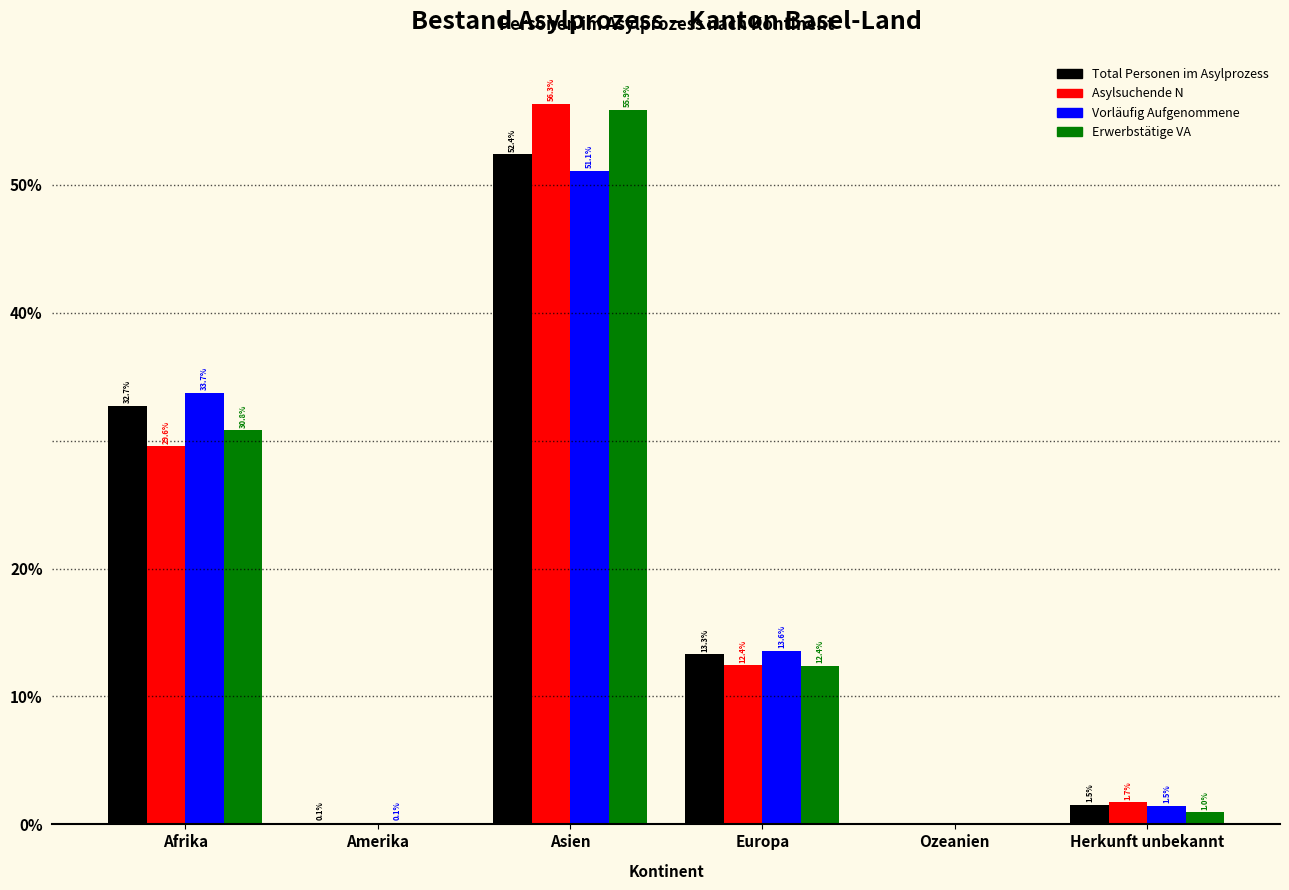

What are all the series names shown in the legend?

Total Personen im Asylprozess, Asylsuchende N, Vorläufig Aufgenommene, Erwerbstätige VA